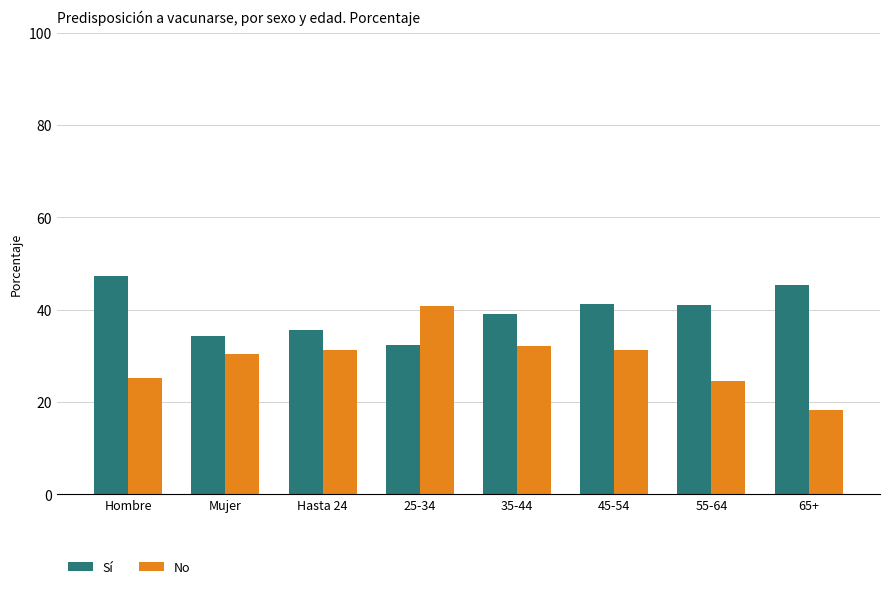

Which series has the largest range (max minus min)?

No